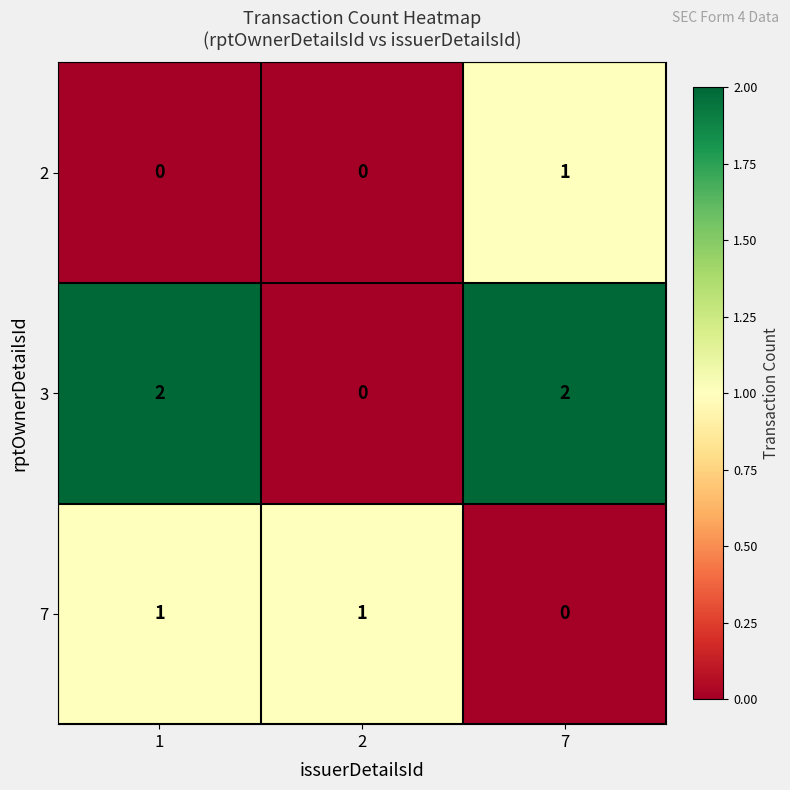

True or false: 7 has a value of 1 at 2.

True